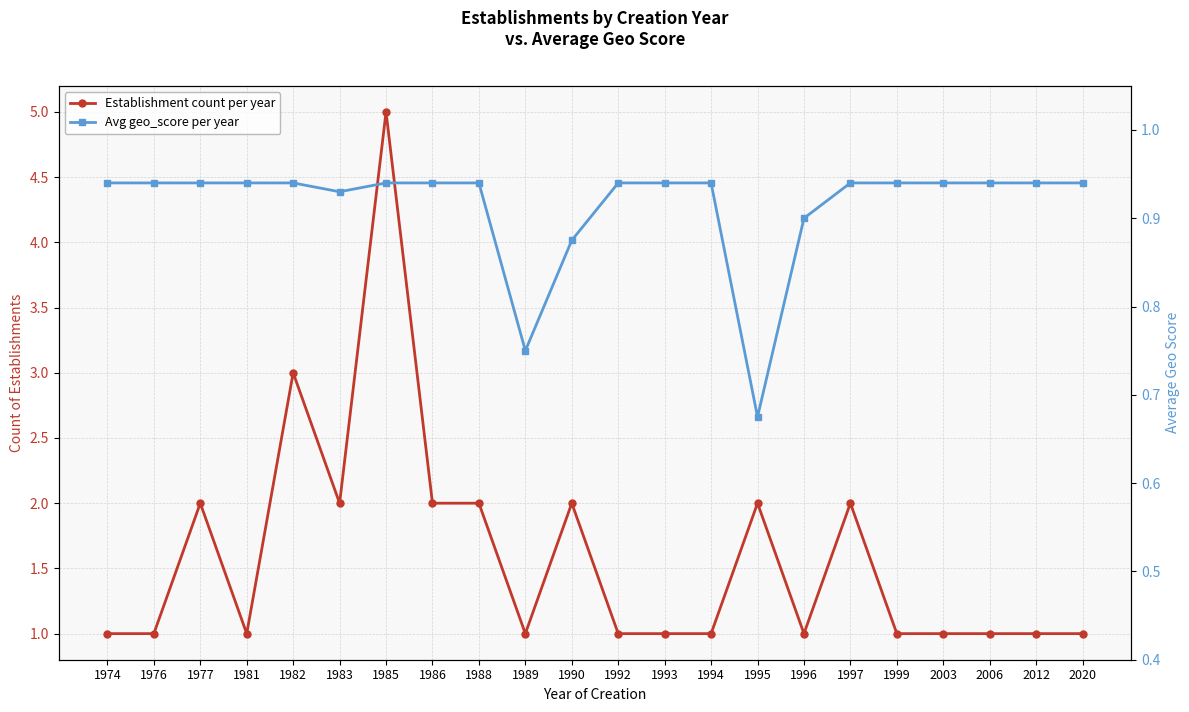

True or false: Establishment count per year has more than 0 interior local peaks.

True